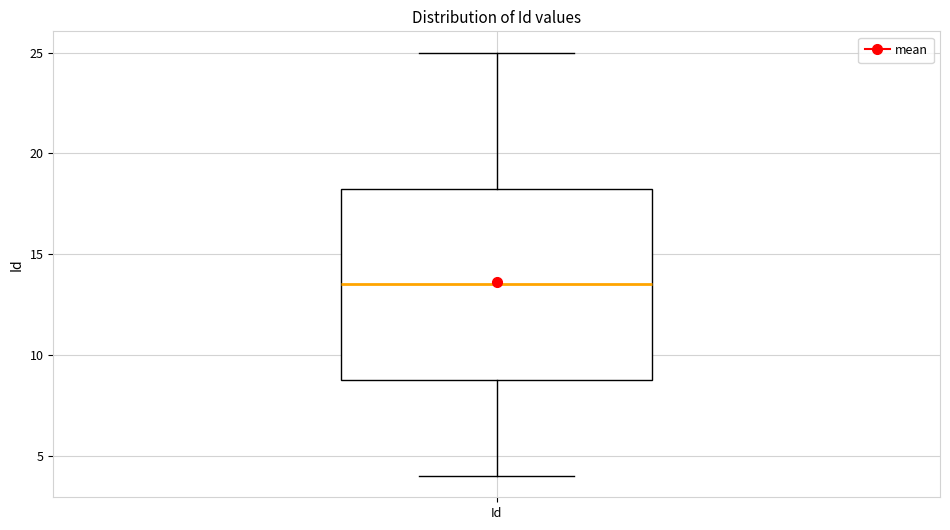

Read this box plot against the y-axis: the position of the median line, the range covered by the box, and the ends of both whiskers. The values are not printed on the chart, so give them approximately, as read against the axis.

median 13.5, box 9.0 to 18.5, whiskers 4.0 to 25.0